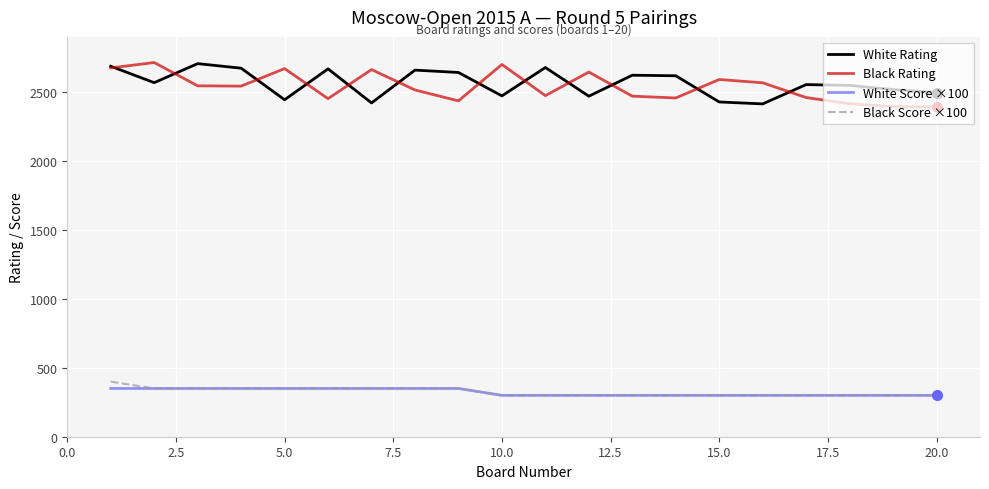

True or false: Black Rating and White Score ×100 intersect in this chart.

False